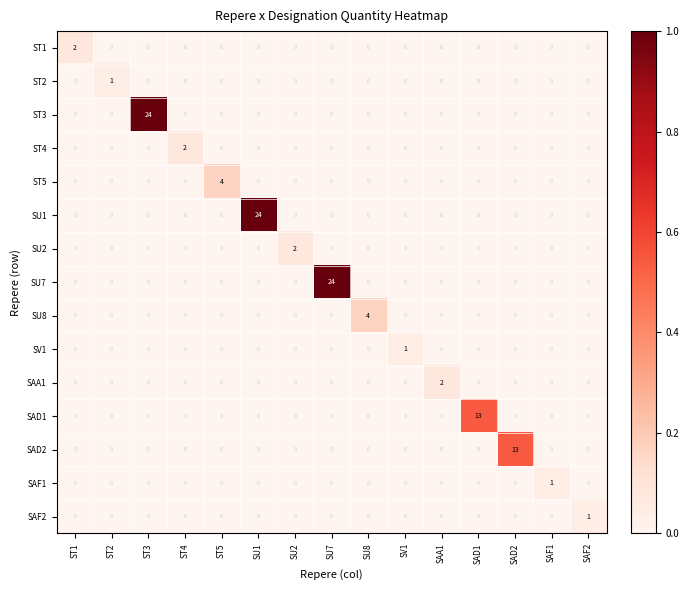

The SAF1 series shows 0 at SU8. True or false?

True